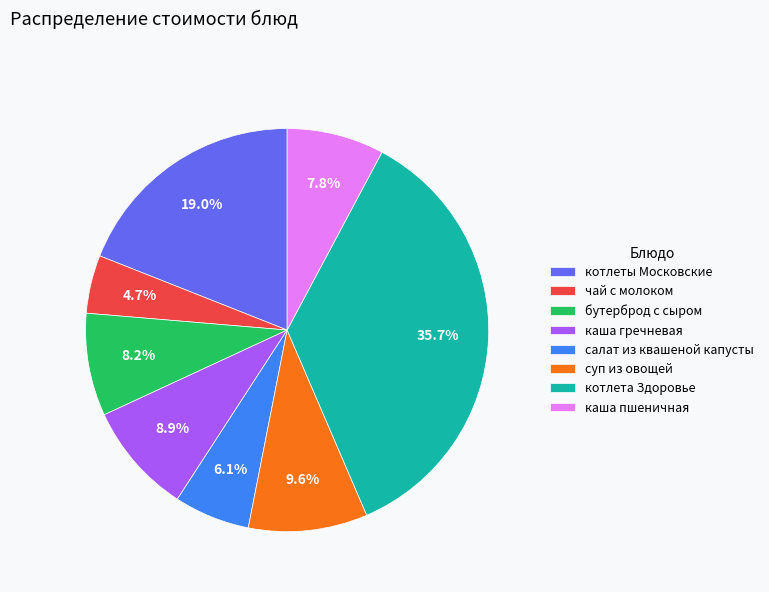

How many segments does this pie chart have?

8